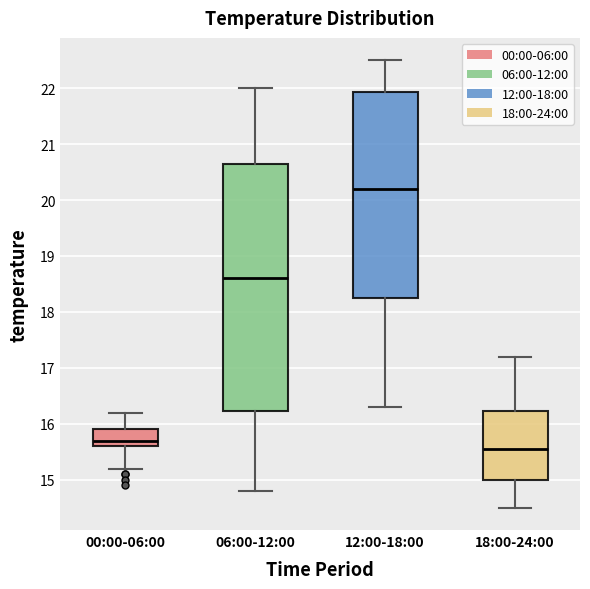

Reading left to right, read every box against the y-axis: the position of its median line, the range the box covers, and the ends of its whiskers. The values are not printed on the chart, so give them approximately, as read against the axis.

00:00-06:00: median 15.7, box 15.6 to 15.9, whiskers 15.2 to 16.2
06:00-12:00: median 18.6, box 16.2 to 20.7, whiskers 14.8 to 22.0
12:00-18:00: median 20.2, box 18.3 to 21.9, whiskers 16.3 to 22.5
18:00-24:00: median 15.6, box 15.0 to 16.2, whiskers 14.5 to 17.2